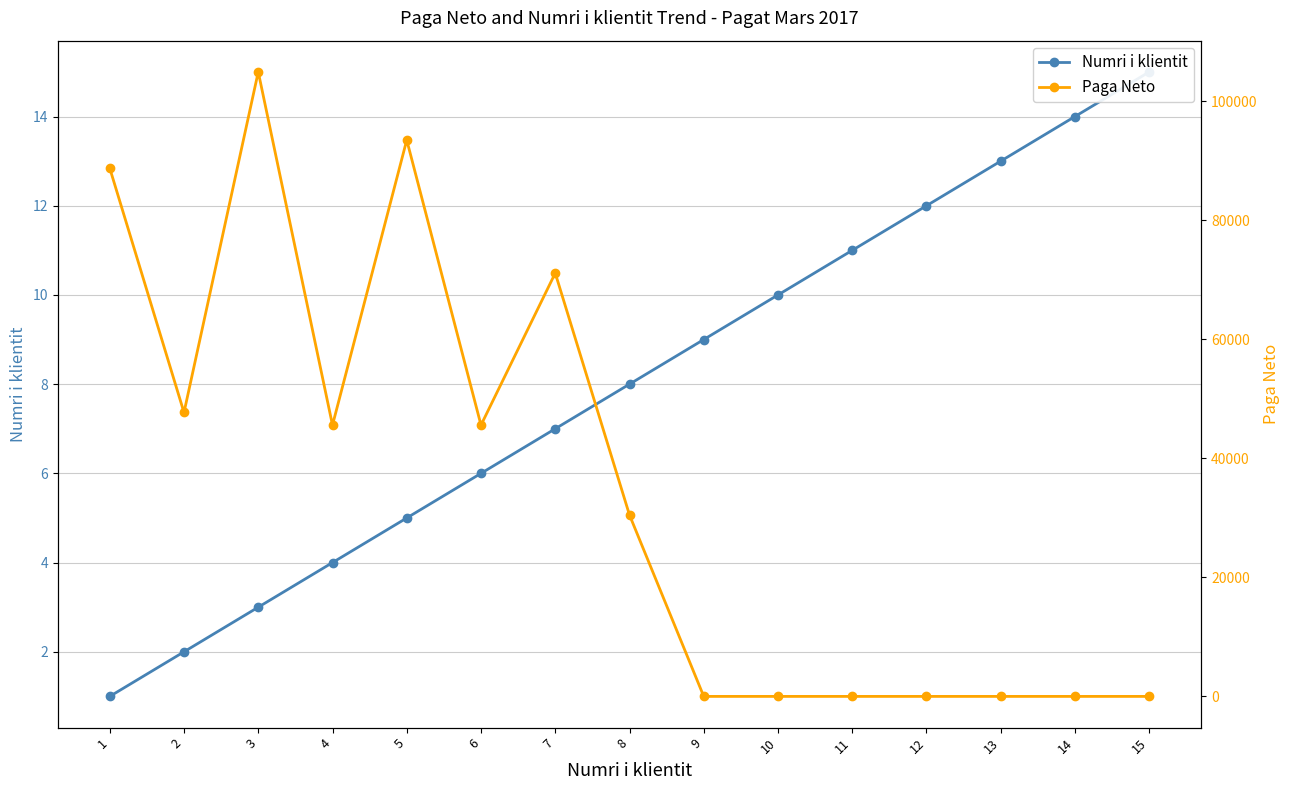

What value does the Paga Neto series have at 6?

45590